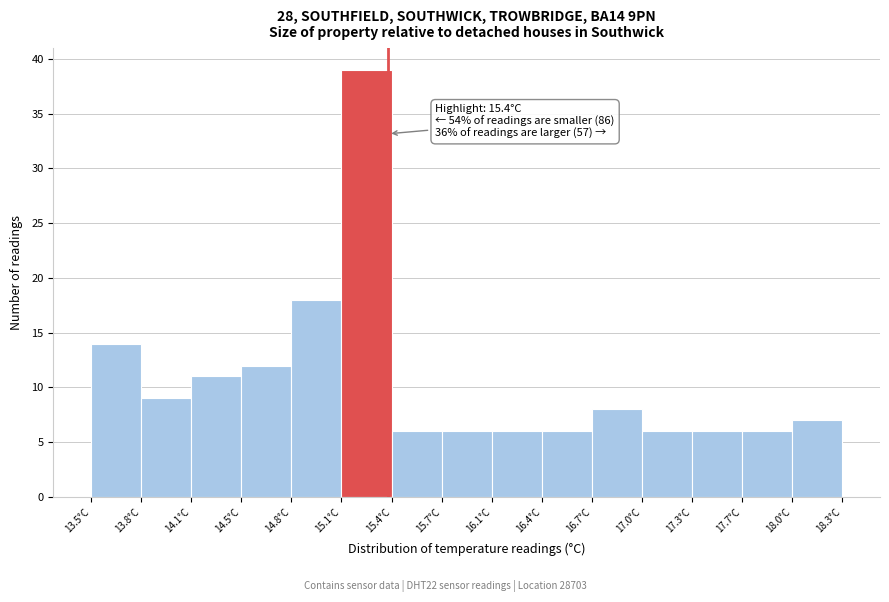

Which range on the x-axis has the tallest bar?

15.10 to 15.42